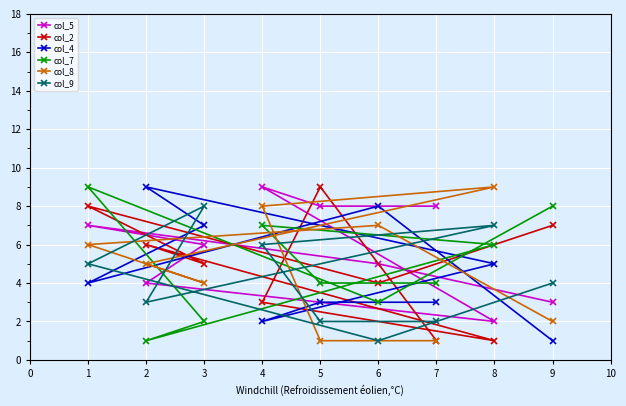

What is the lowest value of the col_8 series?

1